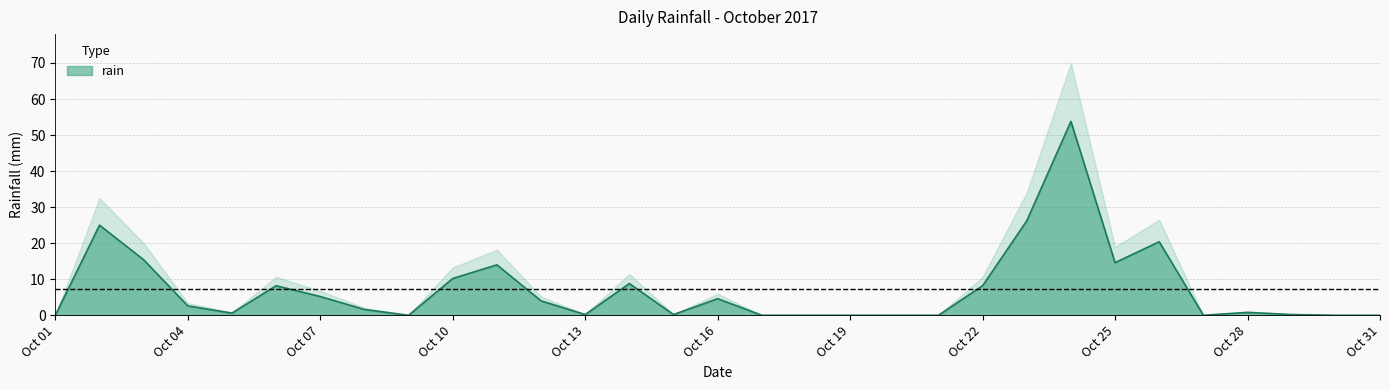

Reading right to left, extract all data points from this chart.

0.0	0.0	0.2	0.8	0.0	20.4	14.6	53.8	26.2	8.2	0.0	0.0	0.0	0.0	0.0	4.6	0.2	8.8	0.2	4.0	14.0	10.2	0.0	1.6	5.2	8.2	0.6	2.6	15.4	25.0	0.0